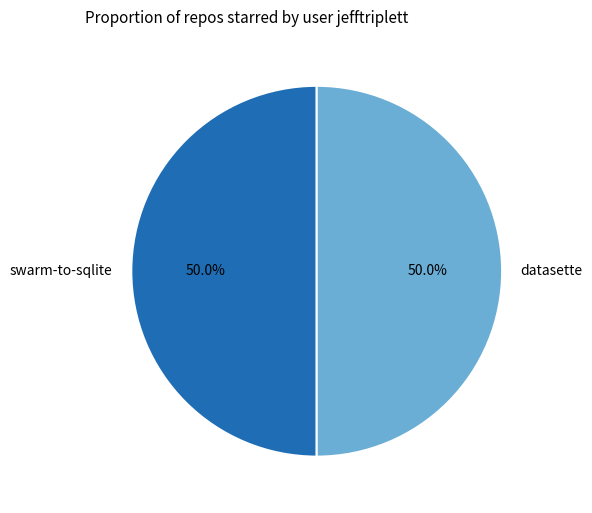

What percentage do datasette and swarm-to-sqlite together represent?

100.0%